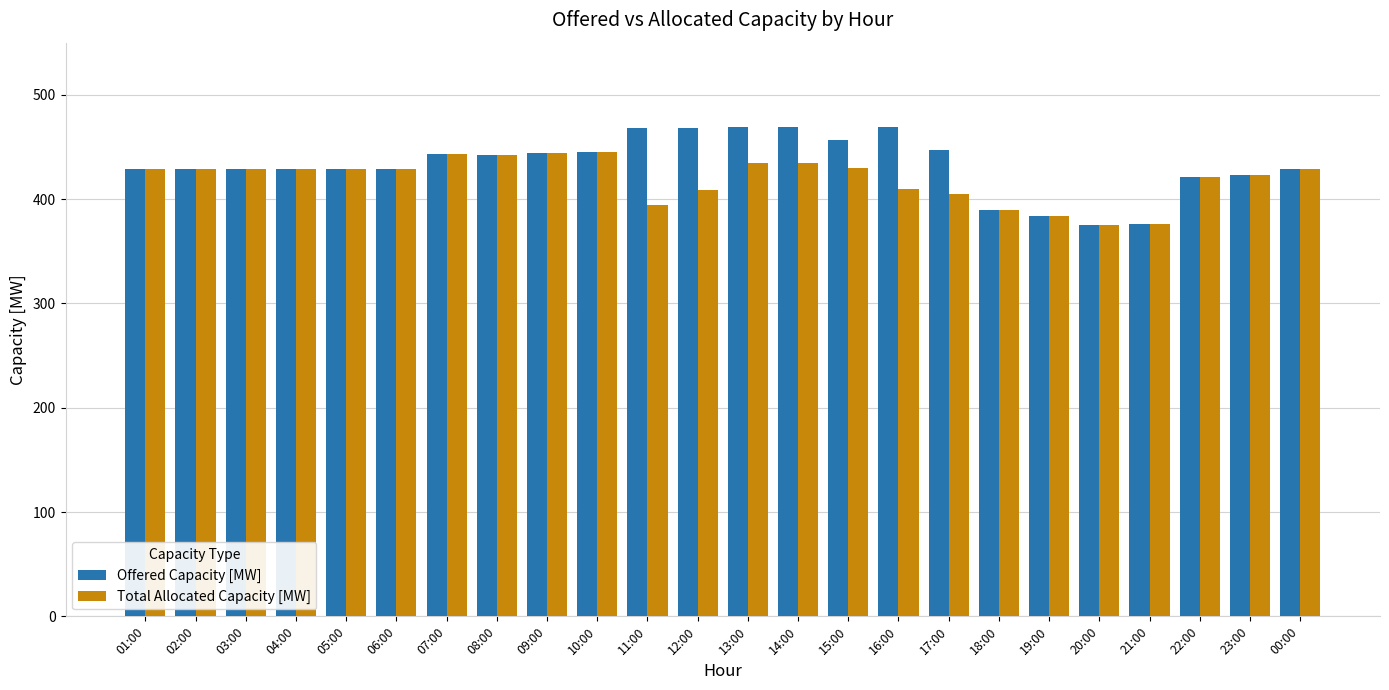

What is the approximate value of Total Allocated Capacity [MW] at 06:00, to the nearest 10?

430